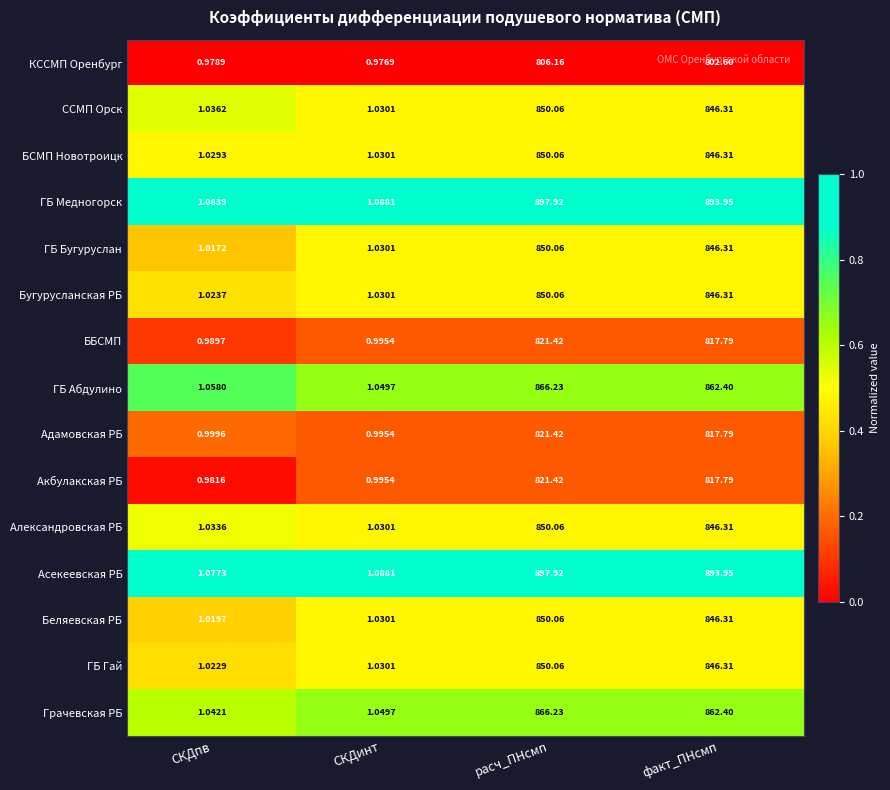

At which category does the chart reach its minimum across all series?

СКДинт